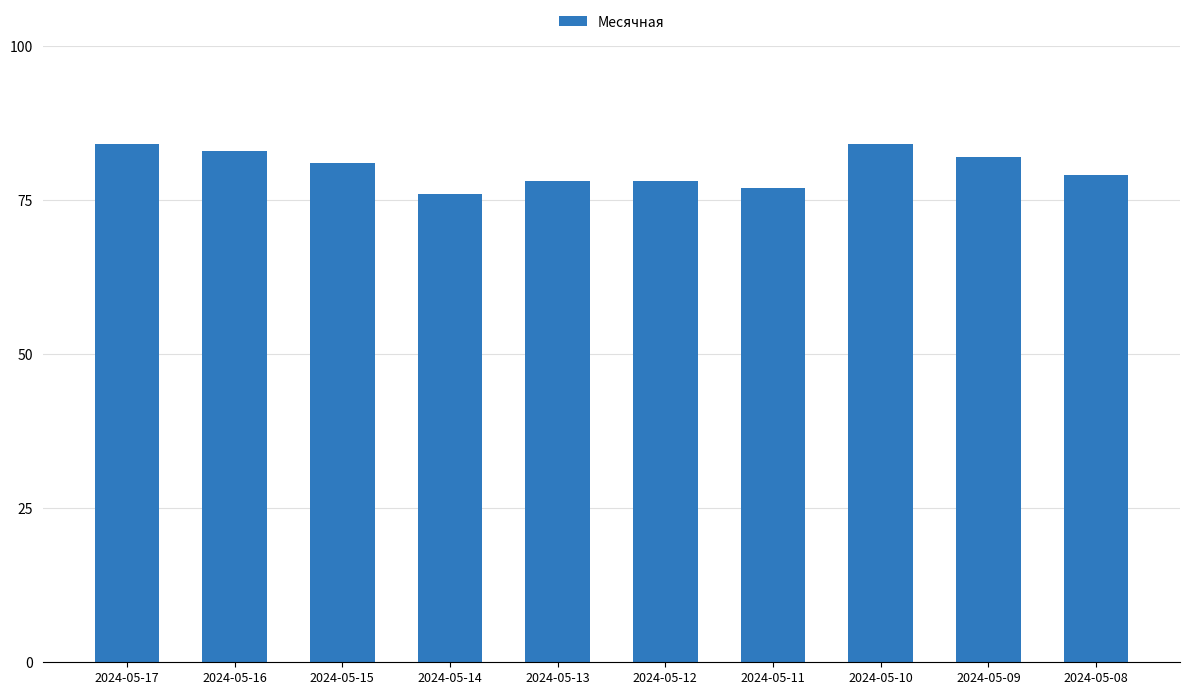

What is the ratio of the value at 2024-05-17 to the value at 2024-05-11?

1.1